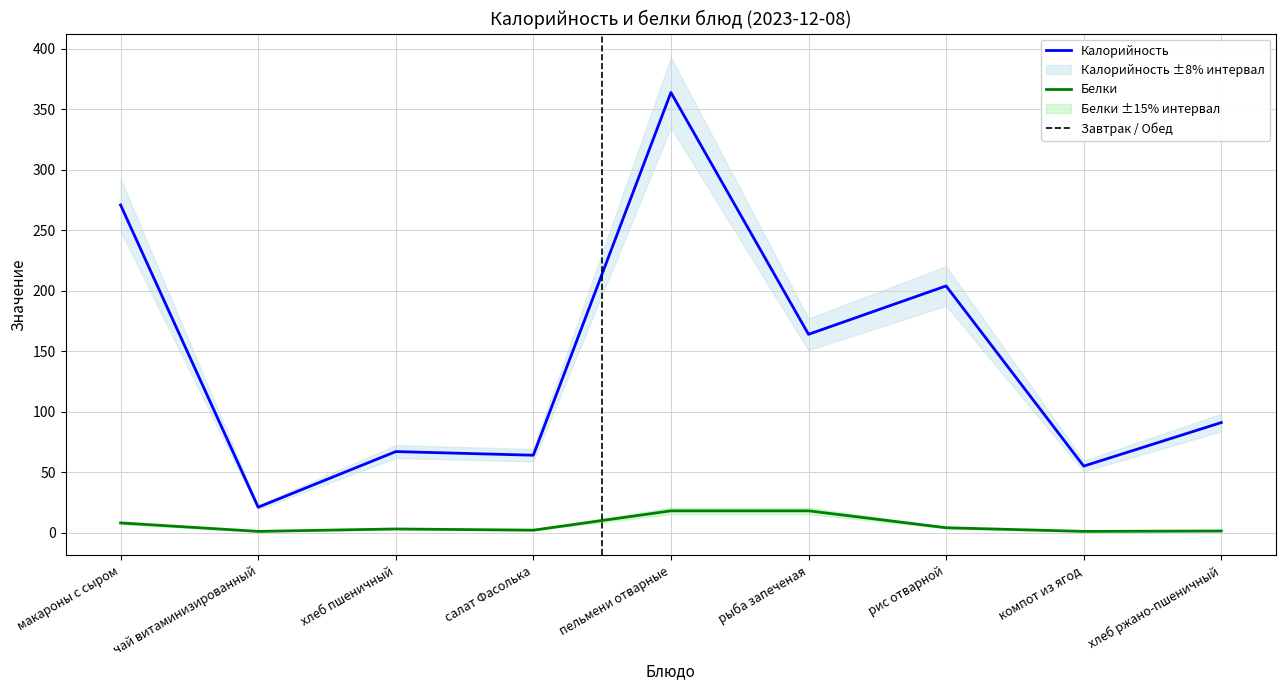

The Белки series shows 3.0 at хлеб пшеничный. True or false?

True